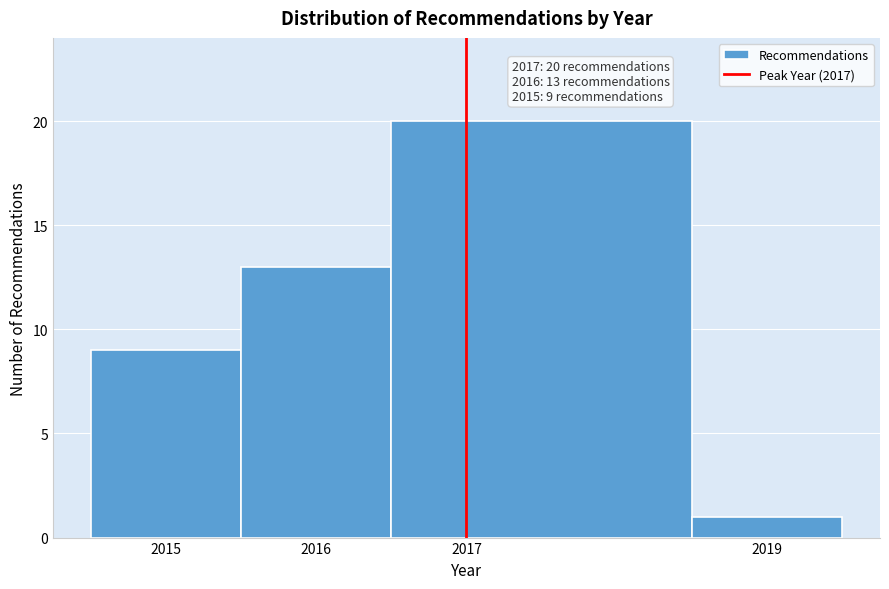

Over which range of the x-axis is the bar tallest?

2016.5 to 2018.5